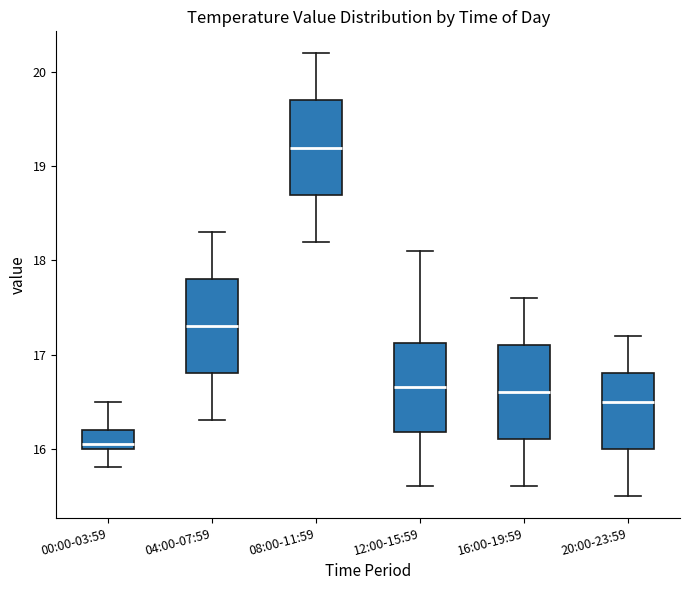

Reading left to right, read every box against the y-axis: the position of its median line, the range the box covers, and the ends of its whiskers. The values are not printed on the chart, so give them approximately, as read against the axis.

00:00-03:59: median 16.1, box 16.0 to 16.2, whiskers 15.8 to 16.5
04:00-07:59: median 17.3, box 16.8 to 17.8, whiskers 16.3 to 18.3
08:00-11:59: median 19.2, box 18.7 to 19.7, whiskers 18.2 to 20.2
12:00-15:59: median 16.7, box 16.2 to 17.1, whiskers 15.6 to 18.1
16:00-19:59: median 16.6, box 16.1 to 17.1, whiskers 15.6 to 17.6
20:00-23:59: median 16.5, box 16.0 to 16.8, whiskers 15.5 to 17.2